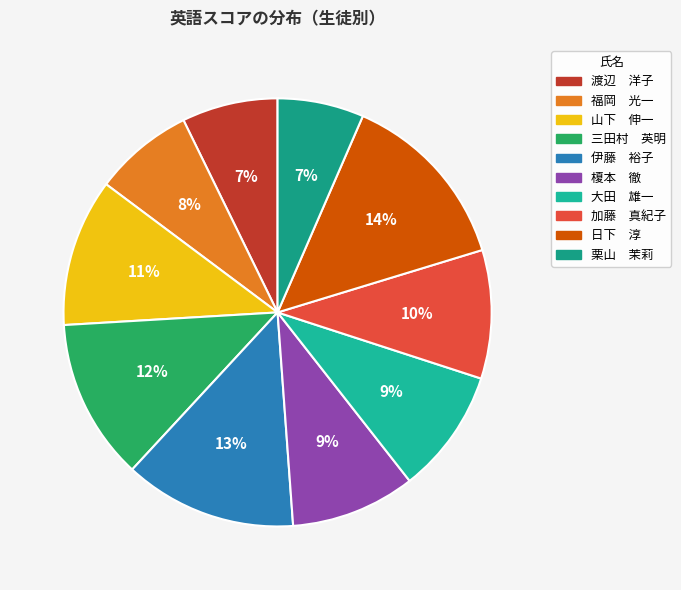

How many segments does this pie chart have?

10